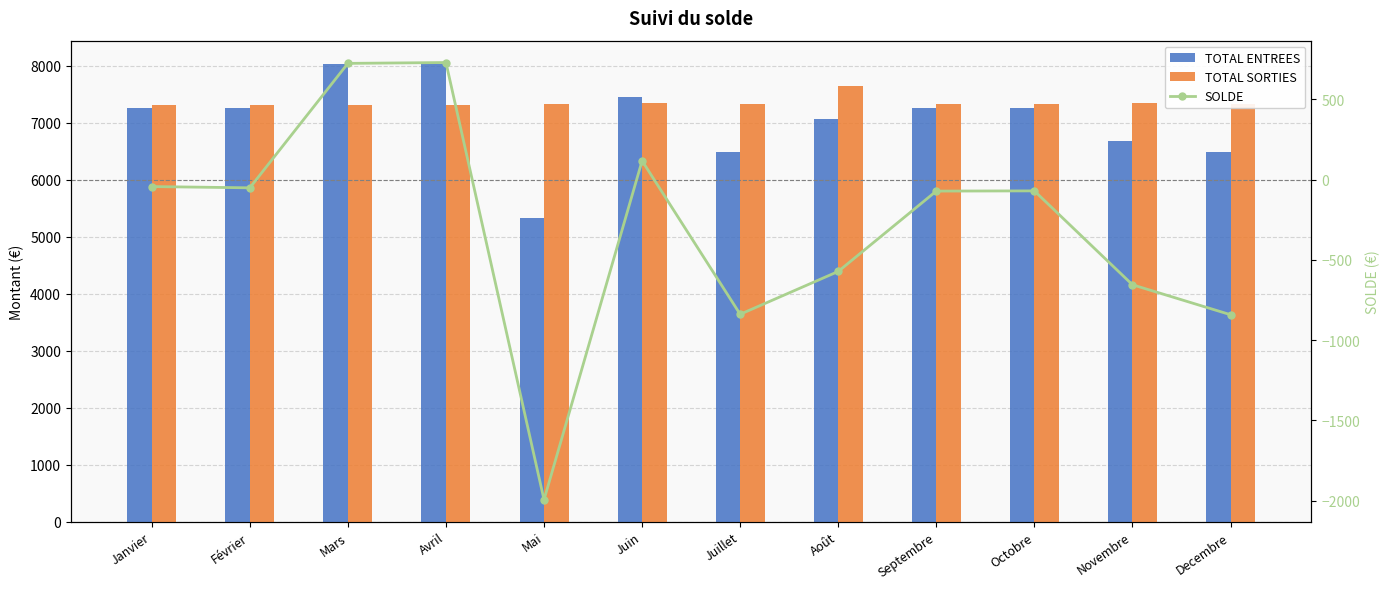

The TOTAL SORTIES series shows 11067.6 at Mars. True or false?

False